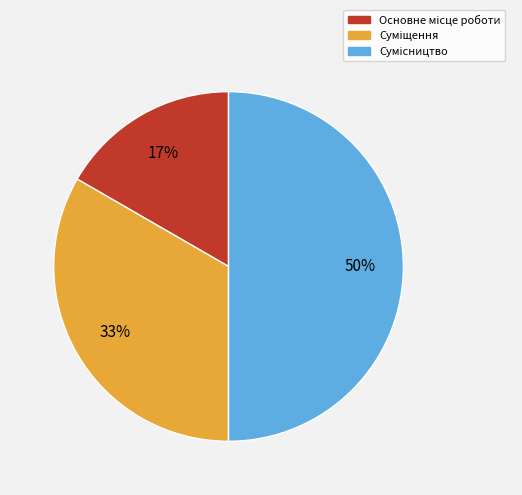

How many slices are in this pie chart?

3